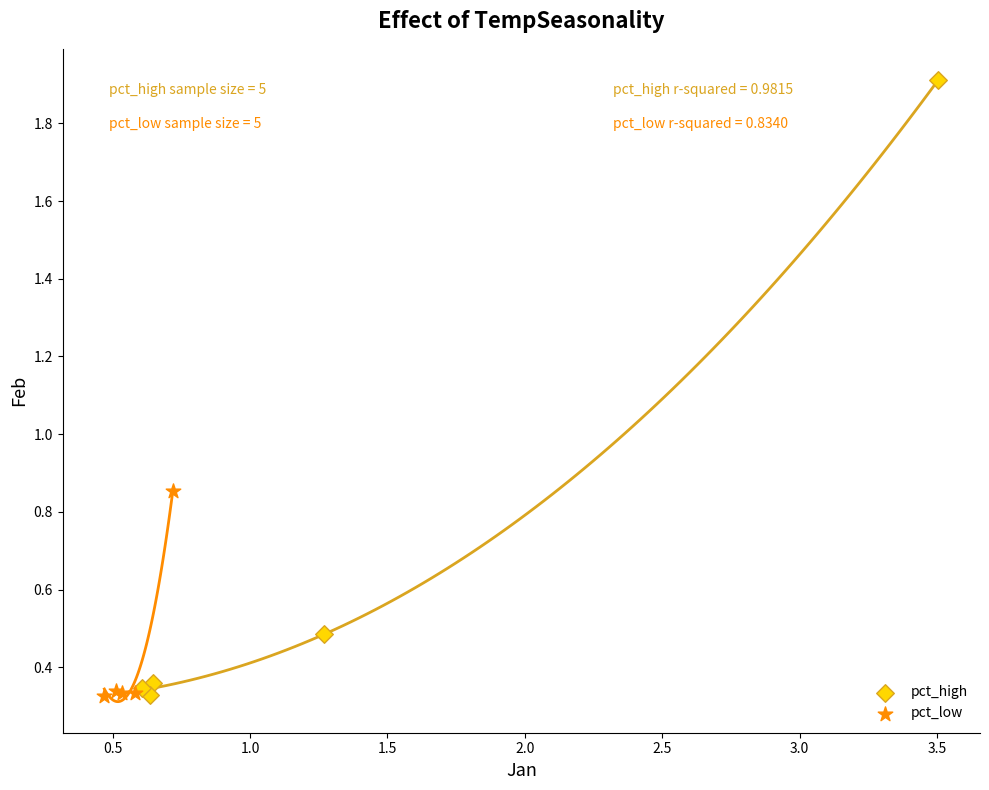

Which series contains the highest Y value?

pct_high